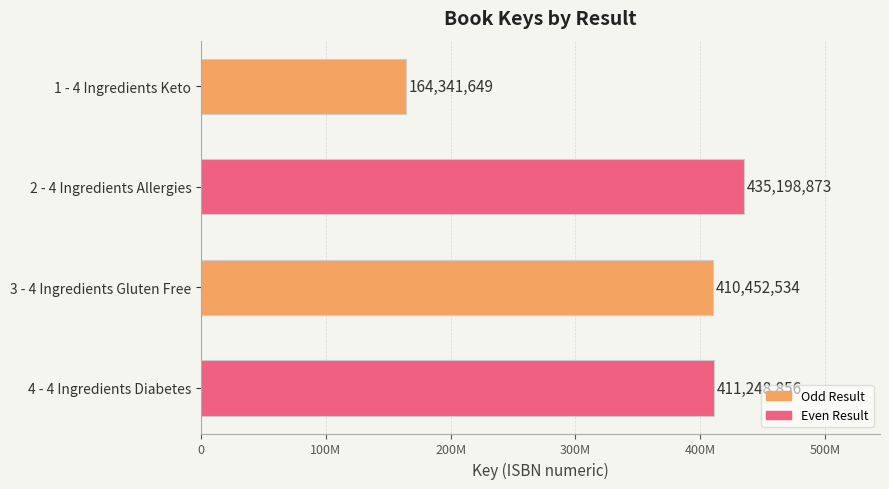

At which category does the chart reach its peak across all series?

2 - 4 Ingredients Allergies